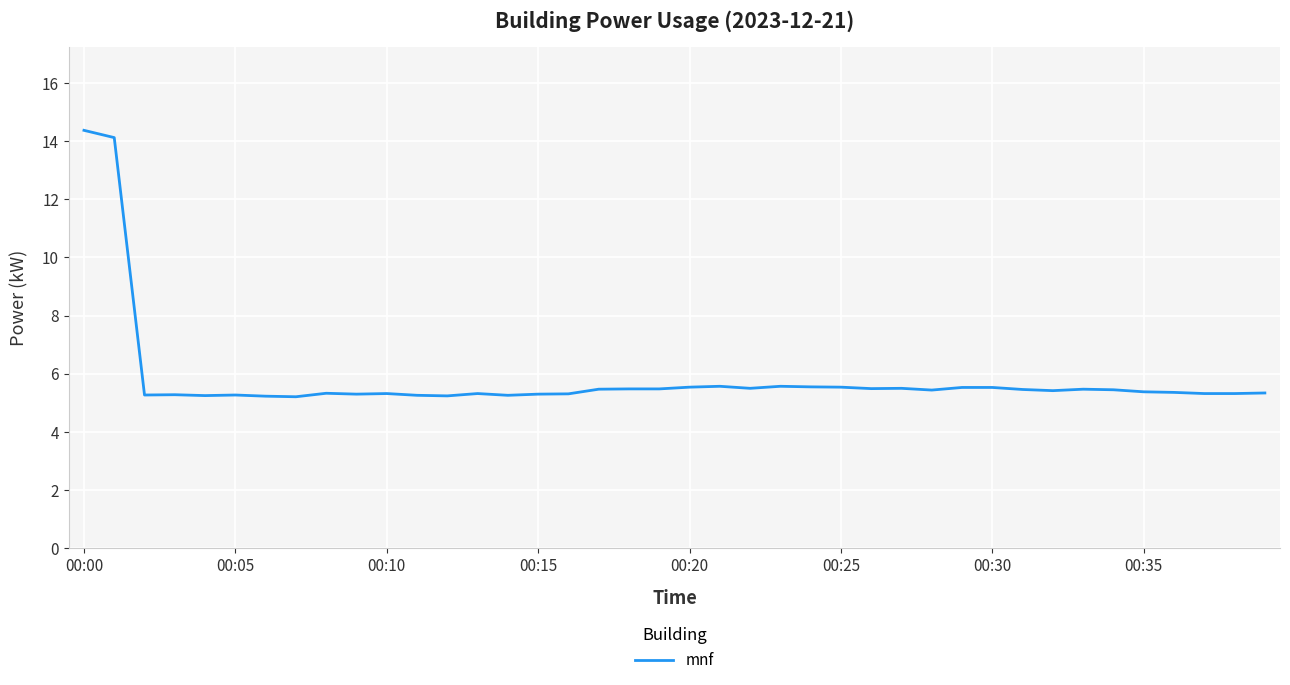

What is the maximum value shown in the chart?

14.4